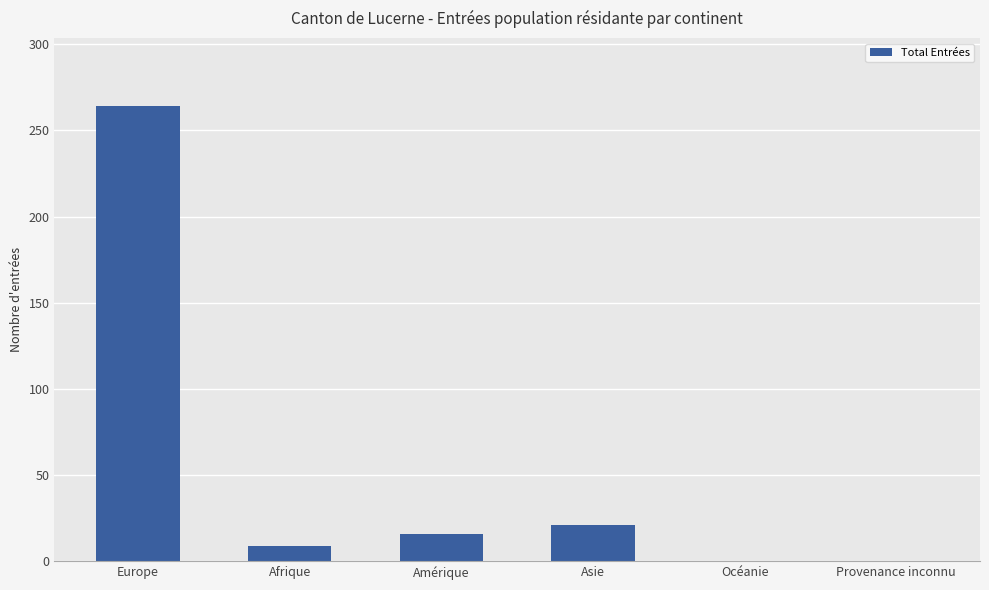

True or false: the data shows 111 at Provenance inconnu.

False